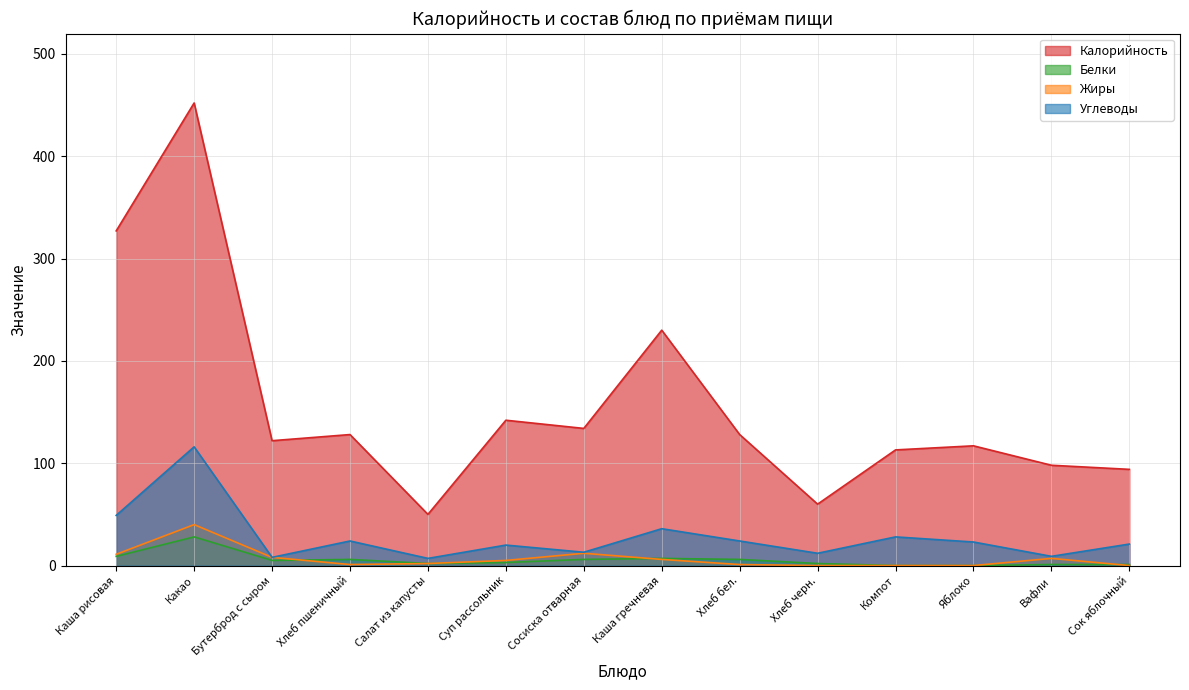

What is the total value across all series at Сосиска отварная?

165